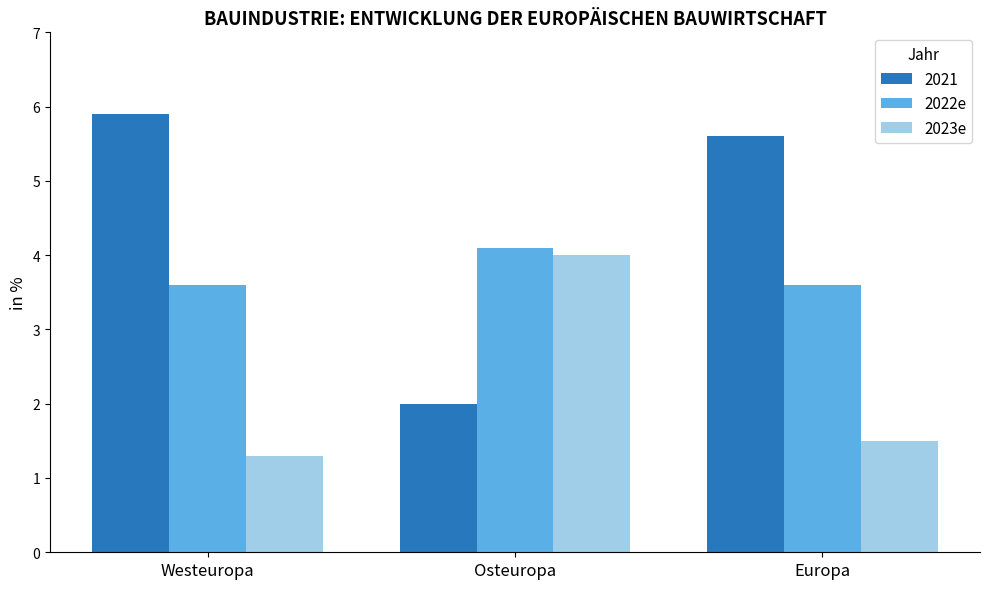

Which category has the highest value across all series?

Westeuropa